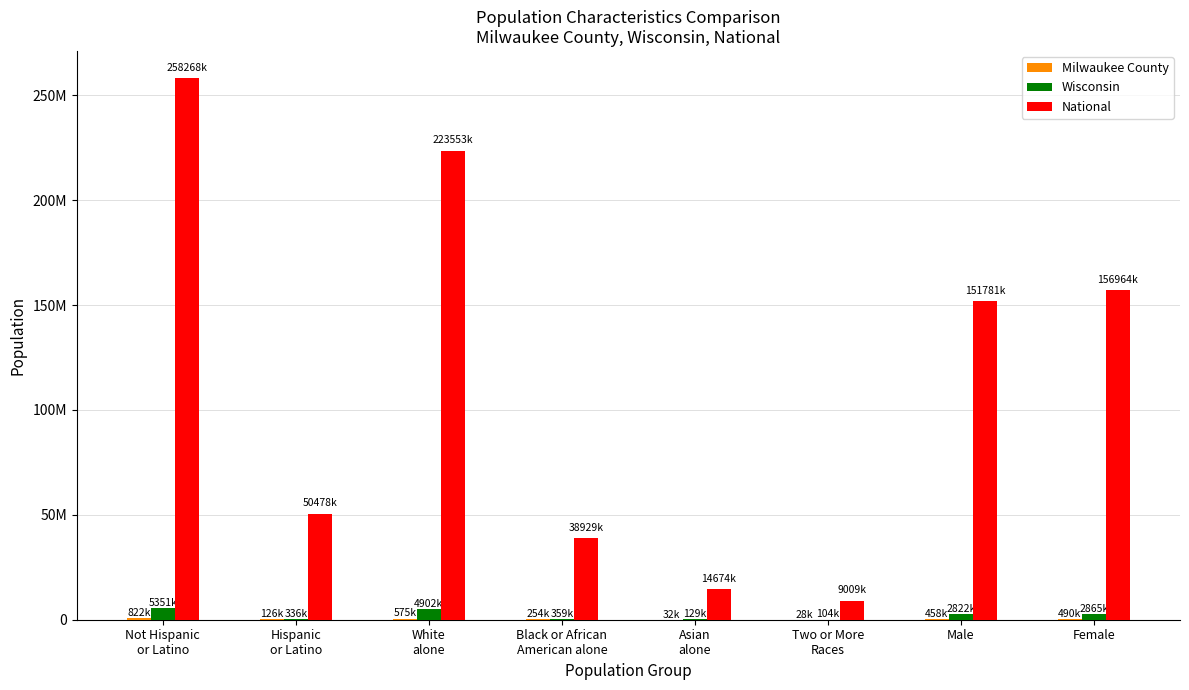

At which label does Milwaukee County first exceed 457717?

Not Hispanic
or Latino